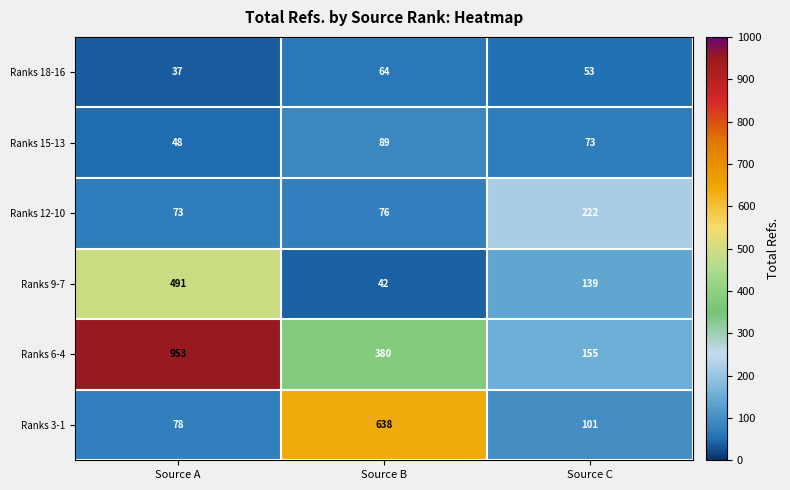

Which series has the widest spread of values?

Ranks 6-4